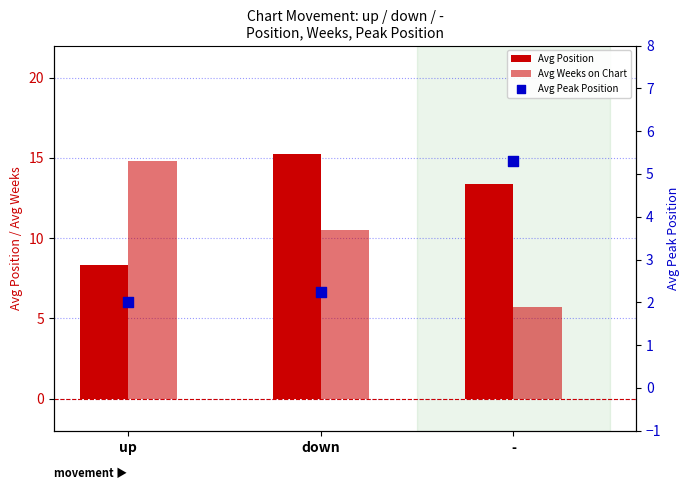

Which series has the widest spread of Y values?

Avg Weeks on Chart